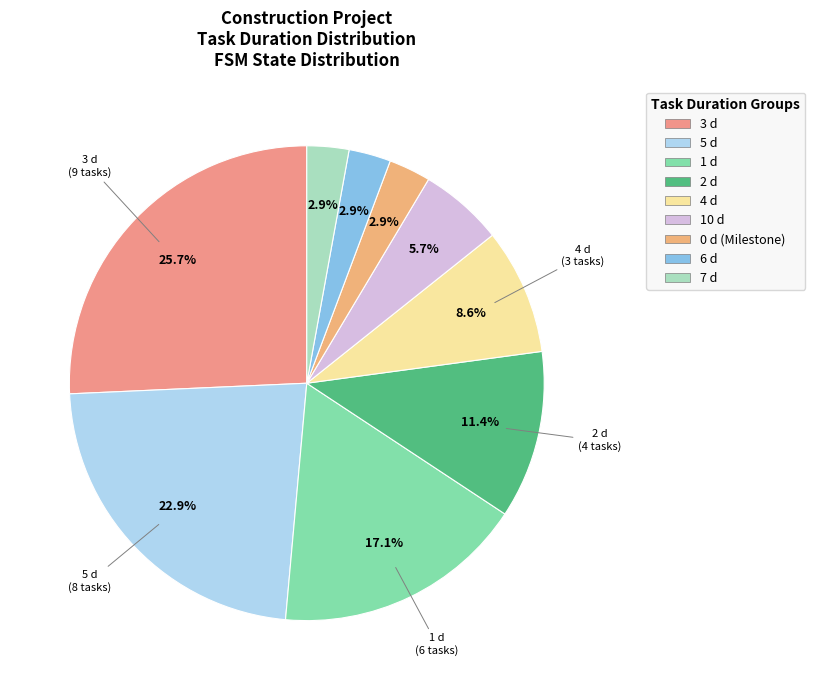

How many slices are in this pie chart?

9